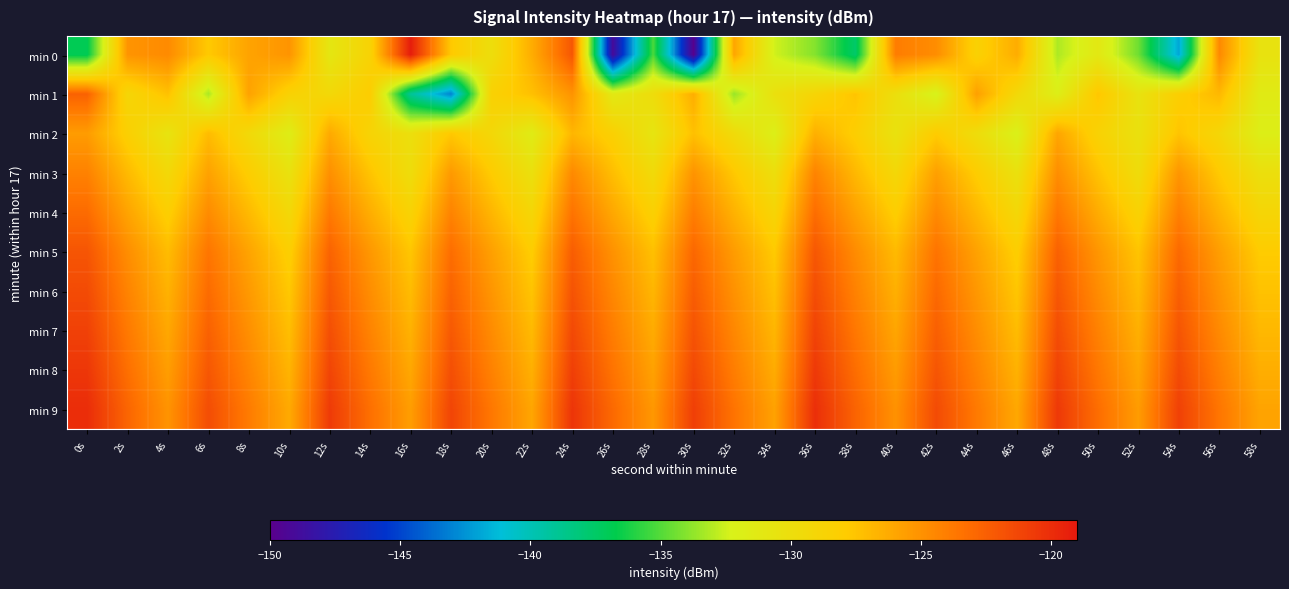

Reading right to left, what are all the values shown in this chart?

min 0: 58s=-130.4	56s=-124.6	54s=-141.9	52s=-134.4	50s=-131.1	48s=-133.2	46s=-126.3	44s=-128.5	42s=-124.8	40s=-124.0	38s=-137.6	36s=-134.0	34s=-132.5	32s=-126.0	30s=-149.9	28s=-135.2	26s=-149.1	24s=-122.1	22s=-126.4	20s=-129.9	18s=-127.7	16s=-119.2	14s=-128.7	12s=-130.9	10s=-125.1	8s=-125.9	6s=-127.8	4s=-124.6	2s=-125.1	0s=-137.0
min 1: 58s=-131.4	56s=-126.9	54s=-128.2	52s=-130.5	50s=-127.6	48s=-131.8	46s=-129.3	44s=-125.7	42s=-132.4	40s=-130.1	38s=-127.5	36s=-128.9	34s=-130.2	32s=-133.6	30s=-126.4	28s=-129.8	26s=-131.2	24s=-125.1	22s=-127.3	20s=-128.5	18s=-143.0	16s=-139.1	14s=-128.0	12s=-129.3	10s=-128.6	8s=-125.8	6s=-133.3	4s=-127.3	2s=-129.0	0s=-122.6
min 2: 58s=-131.8	56s=-129.1	54s=-127.5	52s=-130.3	50s=-128.6	48s=-126.0	46s=-132.1	44s=-129.8	42s=-127.9	40s=-130.4	38s=-128.1	36s=-126.5	34s=-131.9	32s=-129.6	30s=-127.3	28s=-130.7	26s=-128.4	24s=-126.8	22s=-131.5	20s=-129.2	18s=-127.7	16s=-130.1	14s=-128.8	12s=-126.2	10s=-131.7	8s=-129.4	6s=-127.1	4s=-130.6	2s=-128.3	0s=-125.5
min 3: 58s=-130.1	56s=-127.8	54s=-125.2	52s=-129.7	50s=-127.4	48s=-124.8	46s=-130.3	44s=-128.0	42s=-125.7	40s=-129.2	38s=-126.9	36s=-124.3	34s=-130.0	32s=-127.7	30s=-125.1	28s=-129.5	26s=-127.2	24s=-124.6	22s=-130.2	20s=-127.9	18s=-125.4	16s=-129.8	14s=-127.5	12s=-124.9	10s=-130.4	8s=-128.1	6s=-125.8	4s=-129.3	2s=-127.0	0s=-124.2
min 4: 58s=-129.0	56s=-126.7	54s=-124.1	52s=-128.6	50s=-126.3	48s=-123.7	46s=-129.2	44s=-126.9	42s=-124.6	40s=-128.1	38s=-125.8	36s=-123.2	34s=-128.9	32s=-126.6	30s=-124.0	28s=-128.4	26s=-126.1	24s=-123.5	22s=-129.1	20s=-126.8	18s=-124.3	16s=-128.7	14s=-126.4	12s=-123.8	10s=-129.3	8s=-127.0	6s=-124.7	4s=-128.2	2s=-125.9	0s=-123.1
min 5: 58s=-127.9	56s=-125.6	54s=-123.0	52s=-127.5	50s=-125.2	48s=-122.6	46s=-128.1	44s=-125.8	42s=-123.5	40s=-127.0	38s=-124.7	36s=-122.1	34s=-127.8	32s=-125.5	30s=-122.9	28s=-127.3	26s=-125.0	24s=-122.4	22s=-128.0	20s=-125.7	18s=-123.2	16s=-127.6	14s=-125.3	12s=-122.7	10s=-128.2	8s=-125.9	6s=-123.6	4s=-127.1	2s=-124.8	0s=-122.0
min 6: 58s=-127.4	56s=-125.1	54s=-122.5	52s=-127.0	50s=-124.7	48s=-122.1	46s=-127.6	44s=-125.3	42s=-123.0	40s=-126.5	38s=-124.2	36s=-121.6	34s=-127.3	32s=-125.0	30s=-122.4	28s=-126.8	26s=-124.5	24s=-121.9	22s=-127.5	20s=-125.2	18s=-122.7	16s=-127.1	14s=-124.8	12s=-122.2	10s=-127.7	8s=-125.4	6s=-123.1	4s=-126.6	2s=-124.3	0s=-121.5
min 7: 58s=-126.9	56s=-124.6	54s=-122.0	52s=-126.5	50s=-124.2	48s=-121.6	46s=-127.1	44s=-124.8	42s=-122.5	40s=-126.0	38s=-123.7	36s=-121.1	34s=-126.8	32s=-124.5	30s=-121.9	28s=-126.3	26s=-124.0	24s=-121.4	22s=-127.0	20s=-124.7	18s=-122.2	16s=-126.6	14s=-124.3	12s=-121.7	10s=-127.2	8s=-124.9	6s=-122.6	4s=-126.1	2s=-123.8	0s=-121.0
min 8: 58s=-126.4	56s=-124.1	54s=-121.5	52s=-126.0	50s=-123.7	48s=-121.1	46s=-126.6	44s=-124.3	42s=-122.0	40s=-125.5	38s=-123.2	36s=-120.6	34s=-126.3	32s=-124.0	30s=-121.4	28s=-125.8	26s=-123.5	24s=-120.9	22s=-126.5	20s=-124.2	18s=-121.7	16s=-126.1	14s=-123.8	12s=-121.2	10s=-126.7	8s=-124.4	6s=-122.1	4s=-125.6	2s=-123.3	0s=-120.5
min 9: 58s=-125.9	56s=-123.6	54s=-121.0	52s=-125.5	50s=-123.2	48s=-120.6	46s=-126.1	44s=-123.8	42s=-121.5	40s=-125.0	38s=-122.7	36s=-120.1	34s=-125.8	32s=-123.5	30s=-120.9	28s=-125.3	26s=-123.0	24s=-120.4	22s=-126.0	20s=-123.7	18s=-121.2	16s=-125.6	14s=-123.3	12s=-120.7	10s=-126.2	8s=-123.9	6s=-121.6	4s=-125.1	2s=-122.8	0s=-120.0